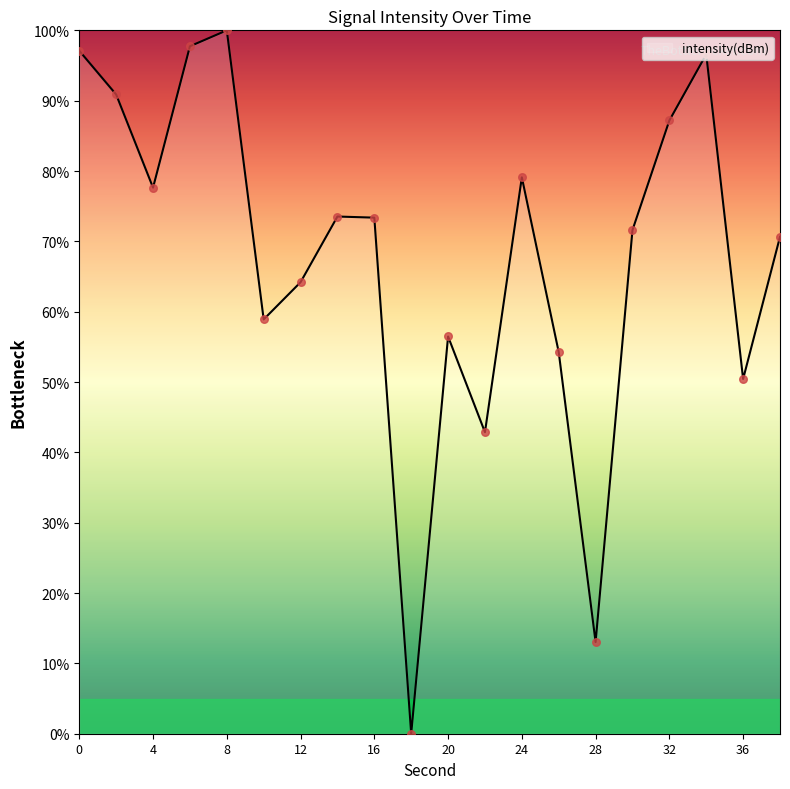

What is the difference between the maximum and minimum values?

100.0